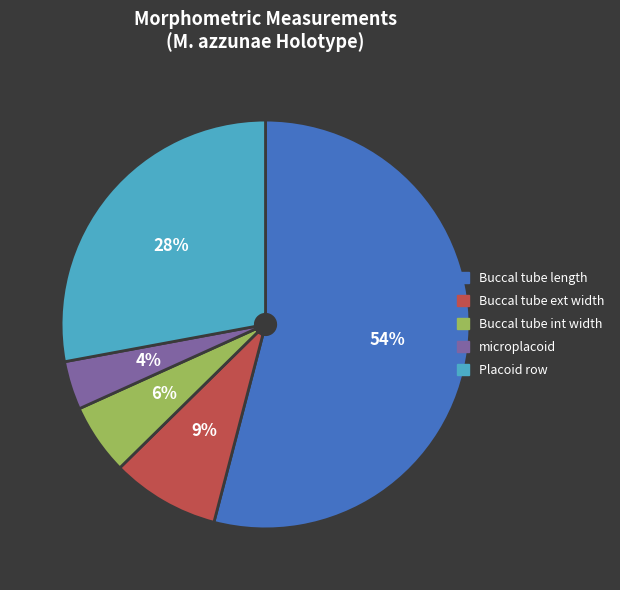

Count the number of slices in the pie.

5